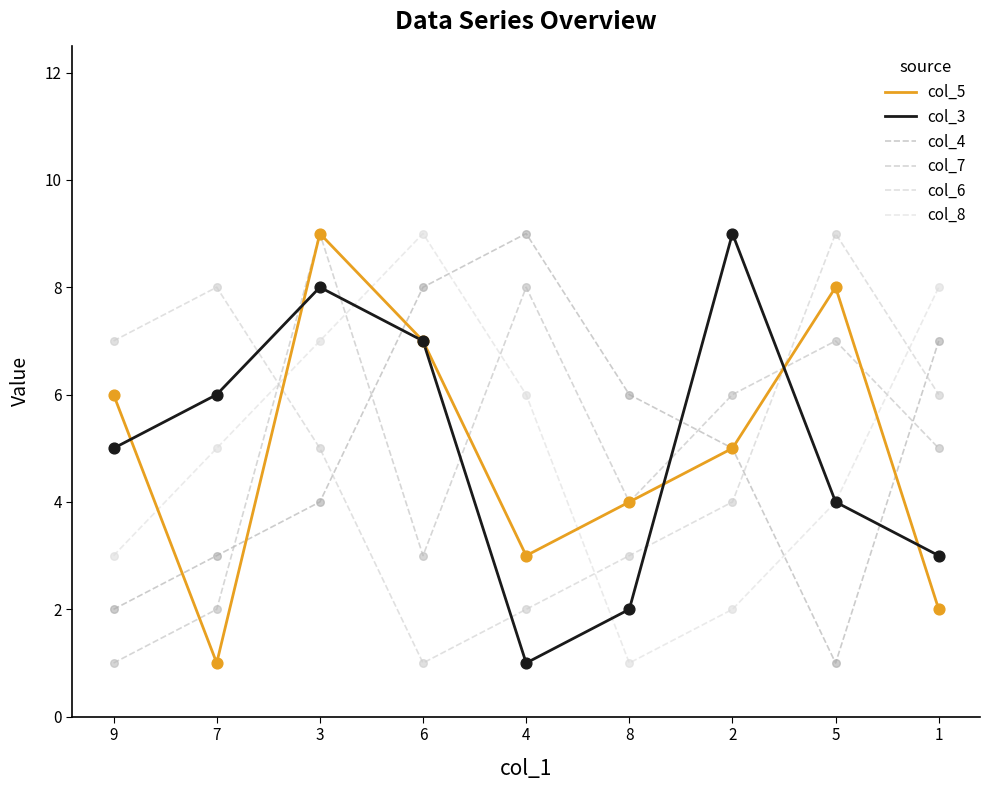

What are all the series names shown in the legend?

col_5, col_3, col_4, col_7, col_6, col_8